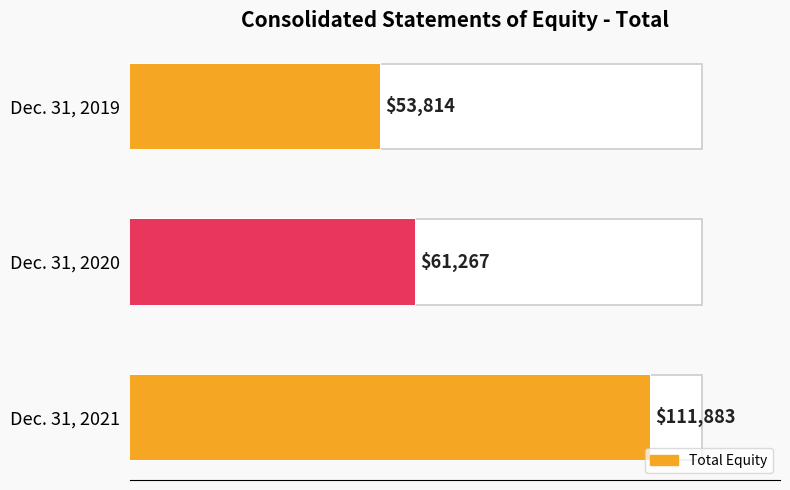

What is the maximum value shown in the chart?

111883